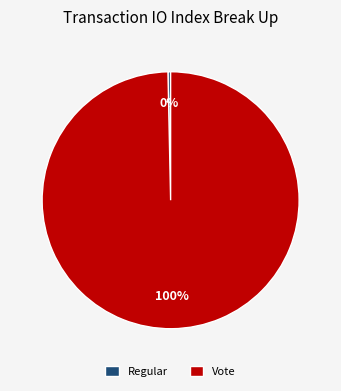

To the nearest percent, what is the difference between the Vote and Regular slice percentages?

100%